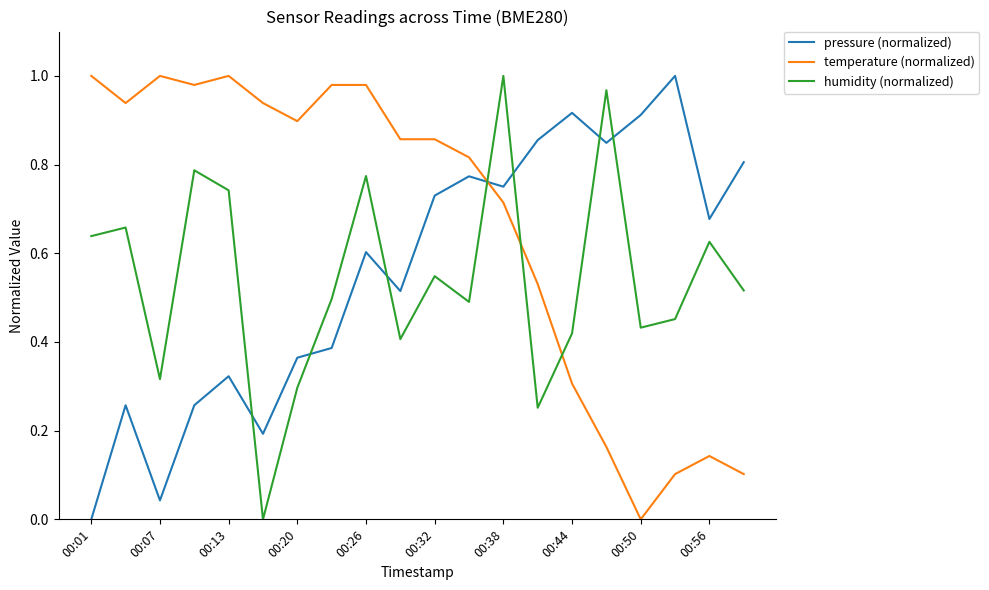

What is the sum of all humidity (normalized) values?

10.8